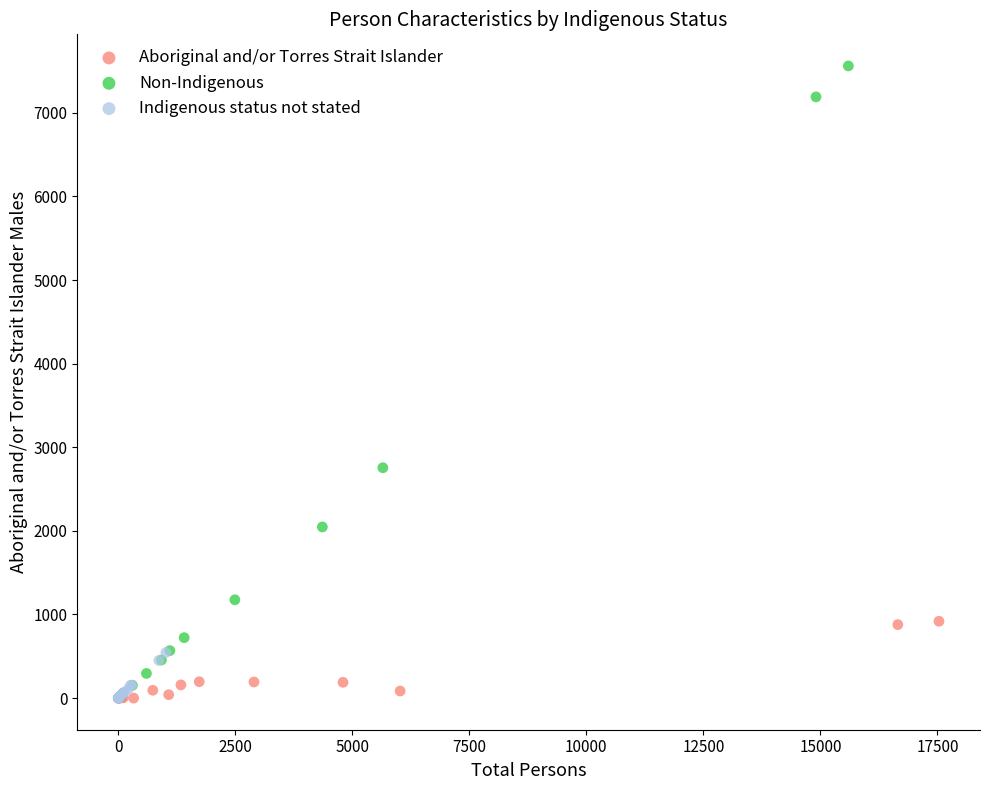

Which series reaches the maximum Y coordinate?

Non-Indigenous